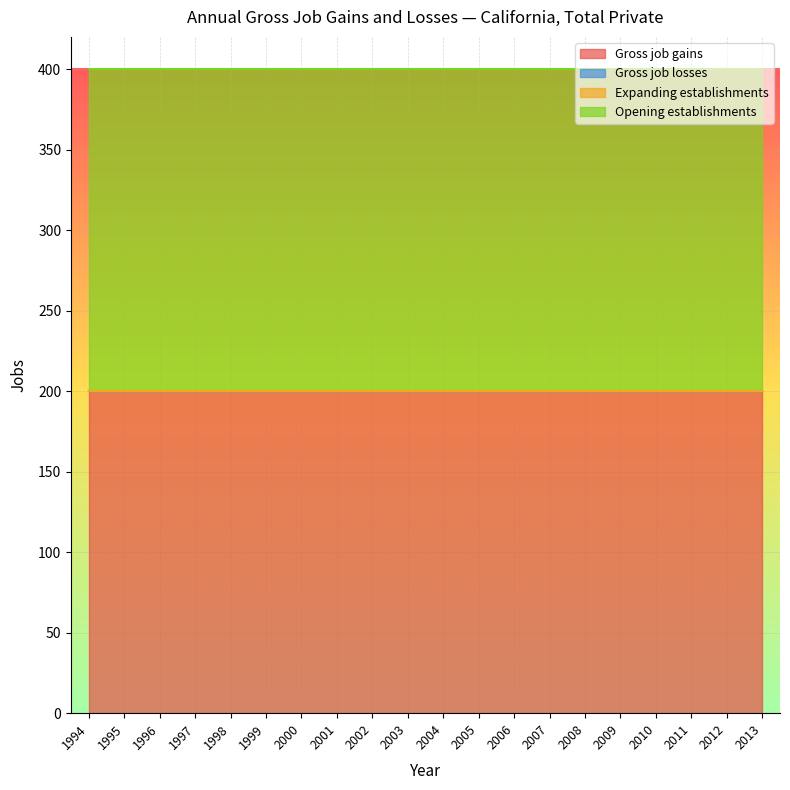

Reading left to right, list all the values displayed in this chart.

Gross job gains: 1994=200	1995=200	1996=200	1997=200	1998=200	1999=200	2000=200	2001=200	2002=200	2003=200	2004=200	2005=200	2006=200	2007=200	2008=200	2009=200	2010=200	2011=200	2012=200	2013=200
Gross job losses: 1994=0	1995=0	1996=0	1997=0	1998=0	1999=0	2000=0	2001=0	2002=0	2003=0	2004=0	2005=0	2006=0	2007=0	2008=0	2009=0	2010=0	2011=0	2012=0	2013=0
Expanding establishments: 1994=0	1995=0	1996=0	1997=0	1998=0	1999=0	2000=0	2001=0	2002=0	2003=0	2004=0	2005=0	2006=0	2007=0	2008=0	2009=0	2010=0	2011=0	2012=0	2013=0
Opening establishments: 1994=200	1995=200	1996=200	1997=200	1998=200	1999=200	2000=200	2001=200	2002=200	2003=200	2004=200	2005=200	2006=200	2007=200	2008=200	2009=200	2010=200	2011=200	2012=200	2013=200